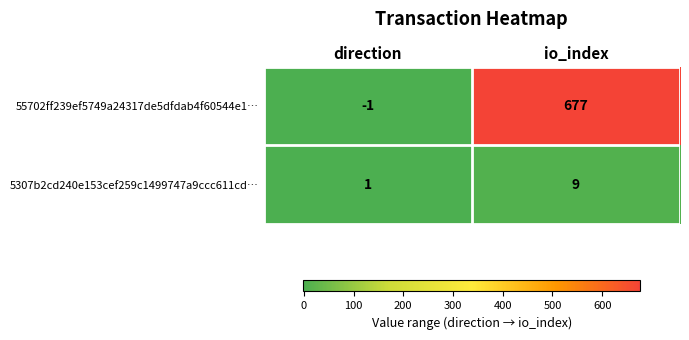

At direction, list the series in order from largest to smallest.

5307b2cd240e153cef259c1499747a9ccc611cd…, 55702ff239ef5749a24317de5dfdab4f60544e1…